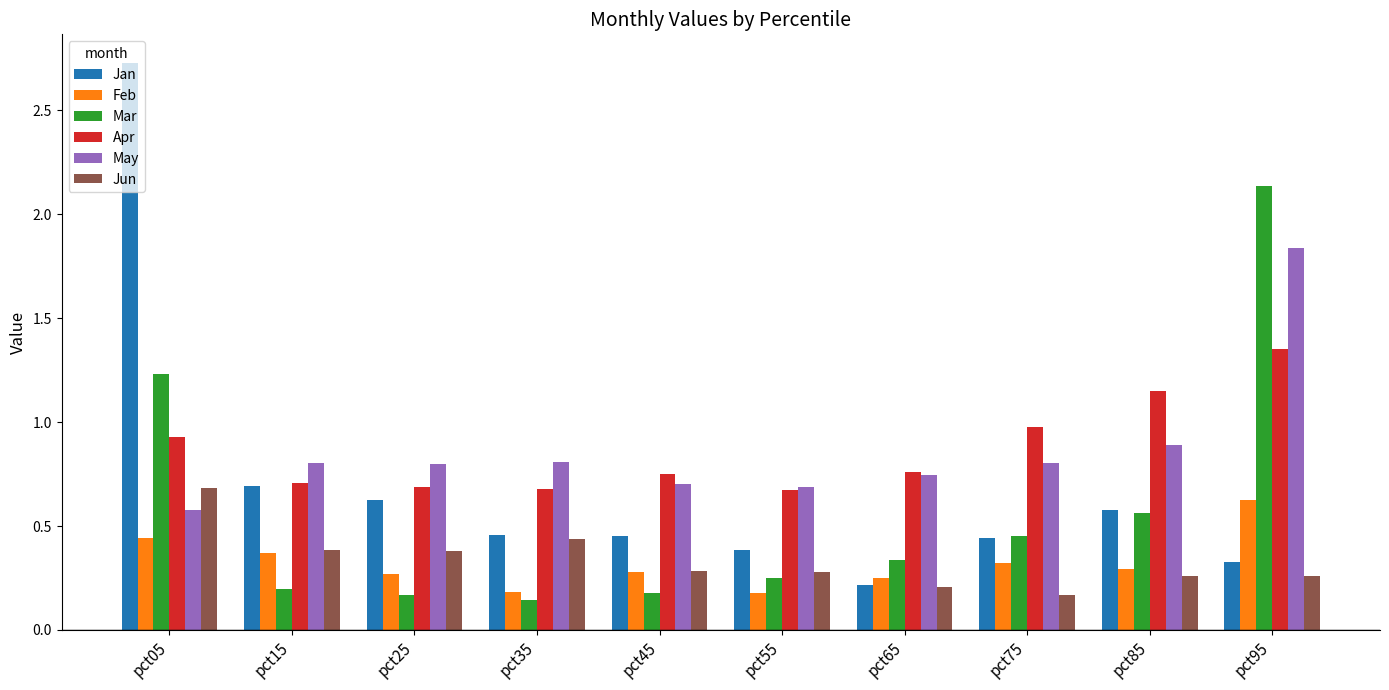

Which label corresponds to the largest value in the chart?

pct05